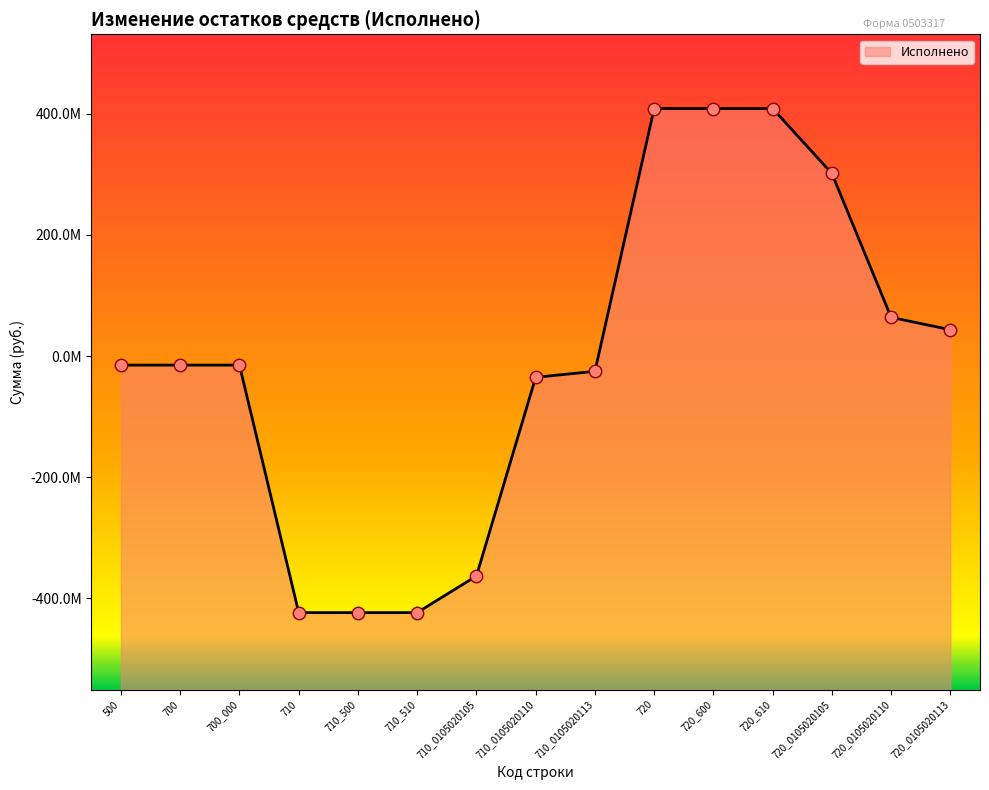

Which has a higher value, 720 or 700_000?

720